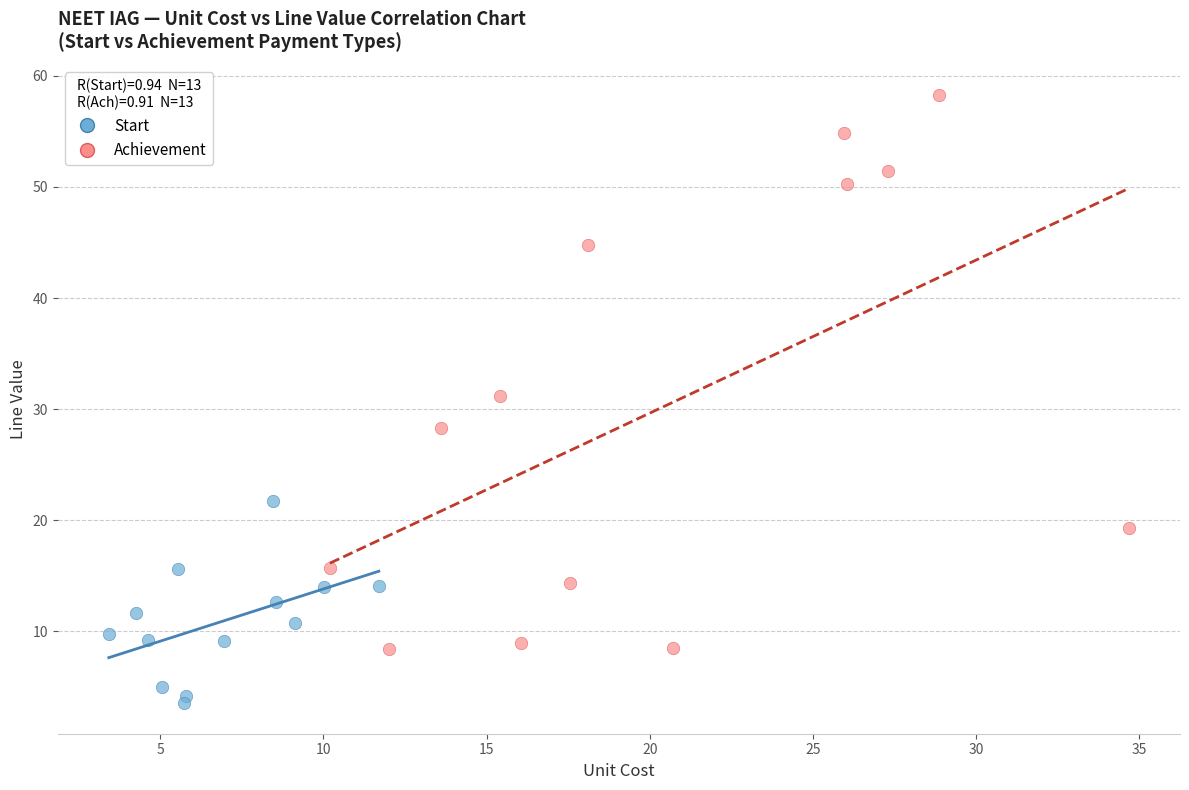

Which series contains the highest Y value?

Achievement